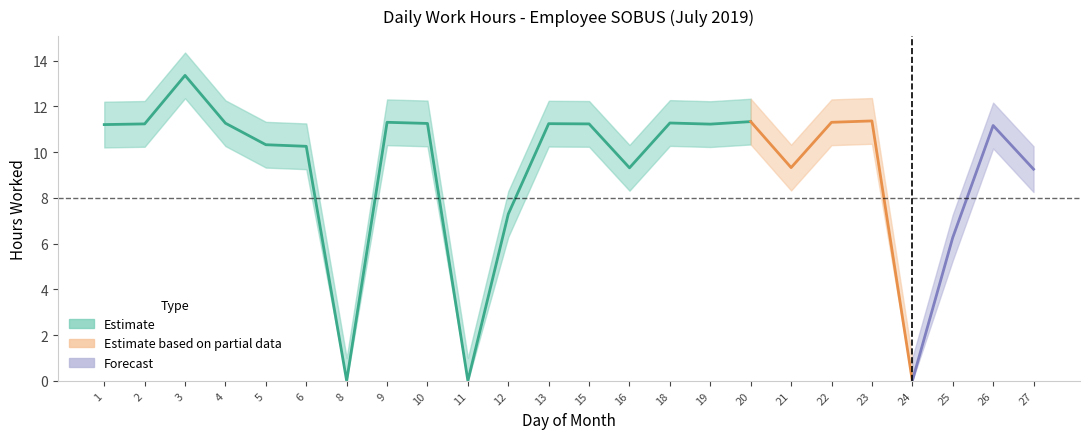

How many values in the Lower Bound series exceed 10?

14